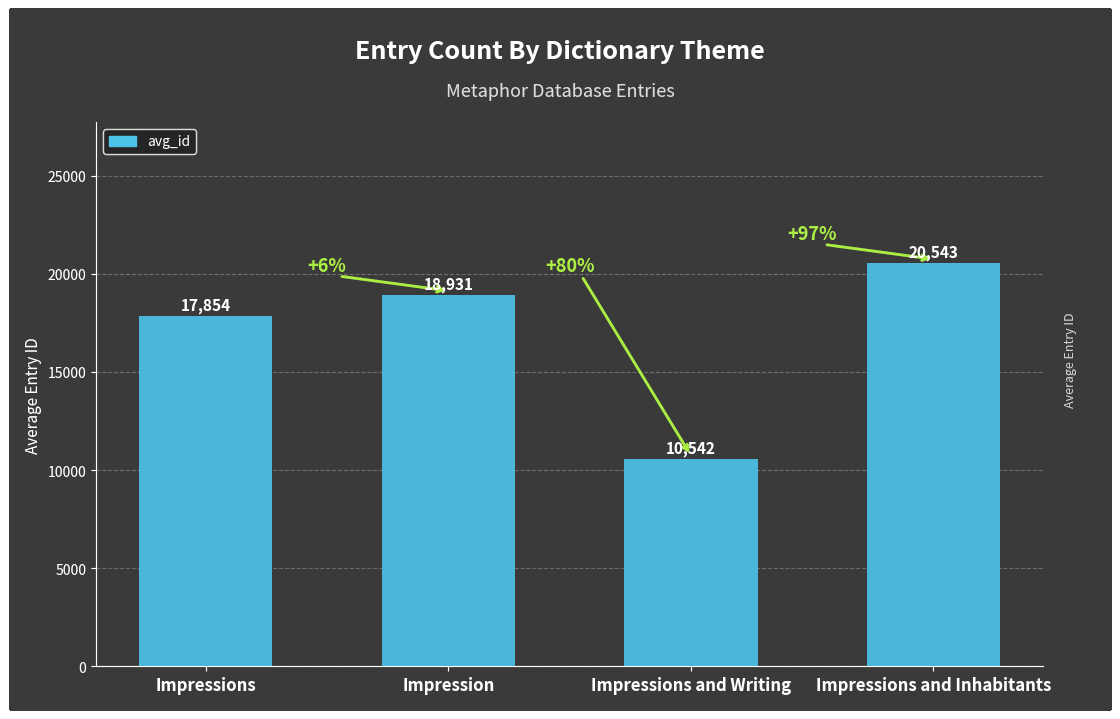

How many bars are there in total?

4